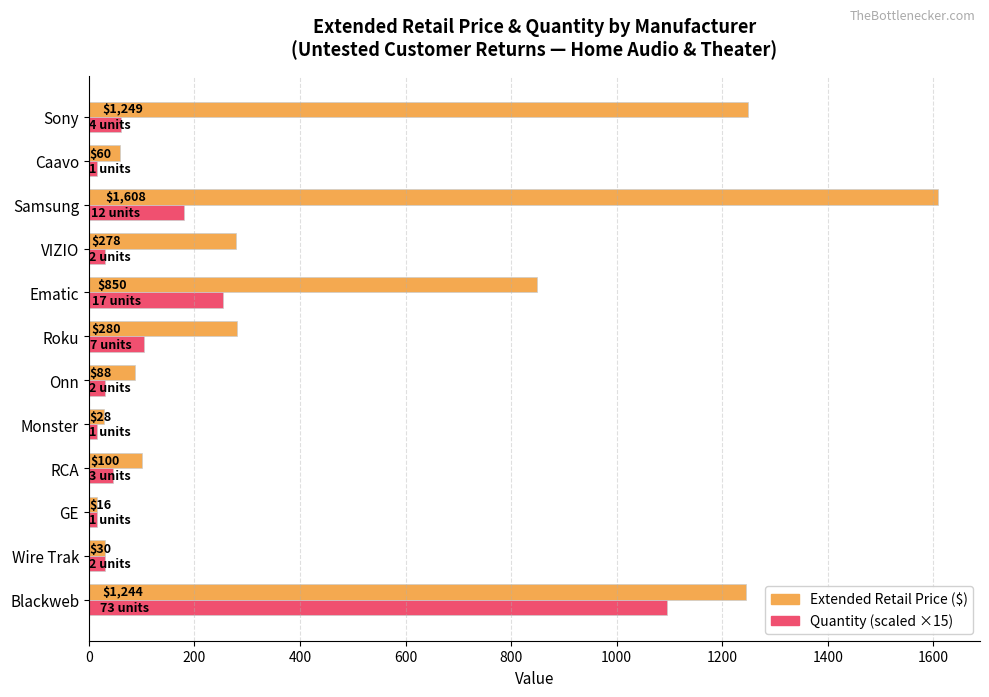

At which category is the sum across all series the highest?

Blackweb